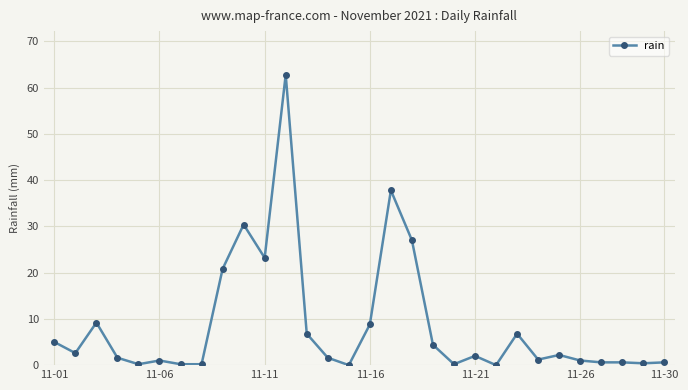

What is the average value?

8.6